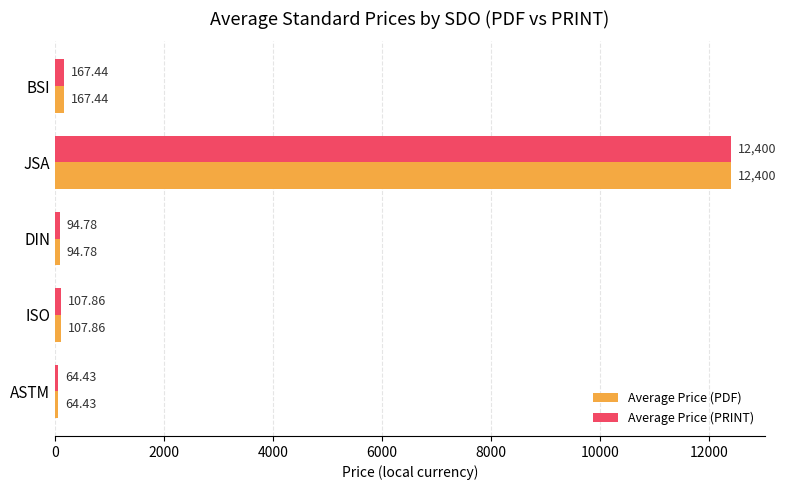

At which category is the sum across all series the highest?

JSA